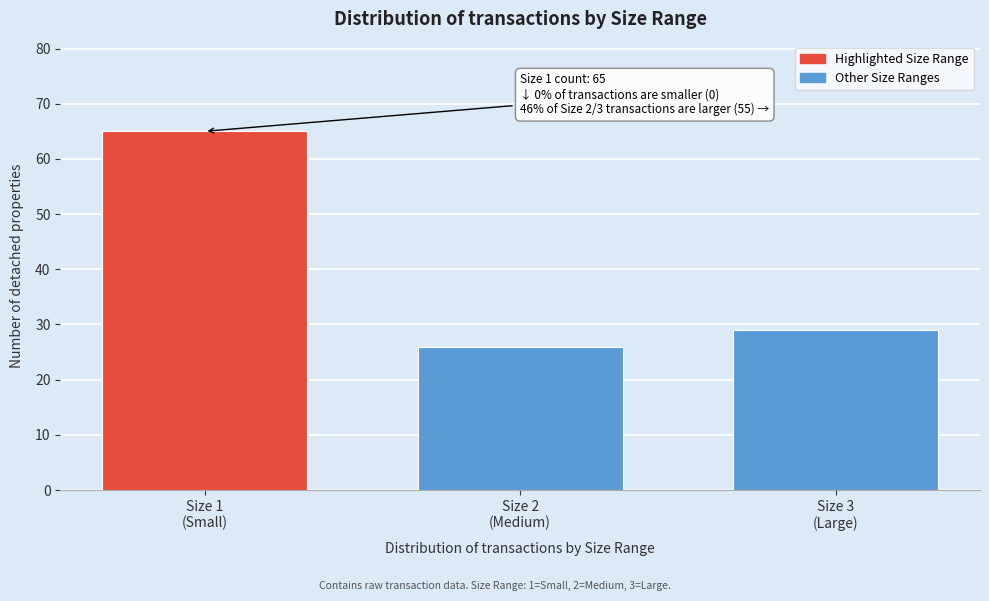

Reading right to left, list all the values displayed in this chart.

29	26	65